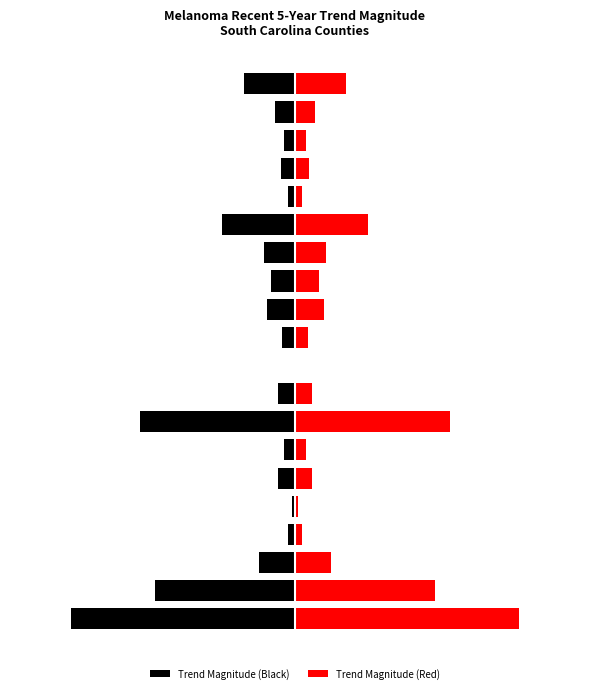

Between 14 and 19, which series saw the biggest shift?

Trend Magnitude (Black)